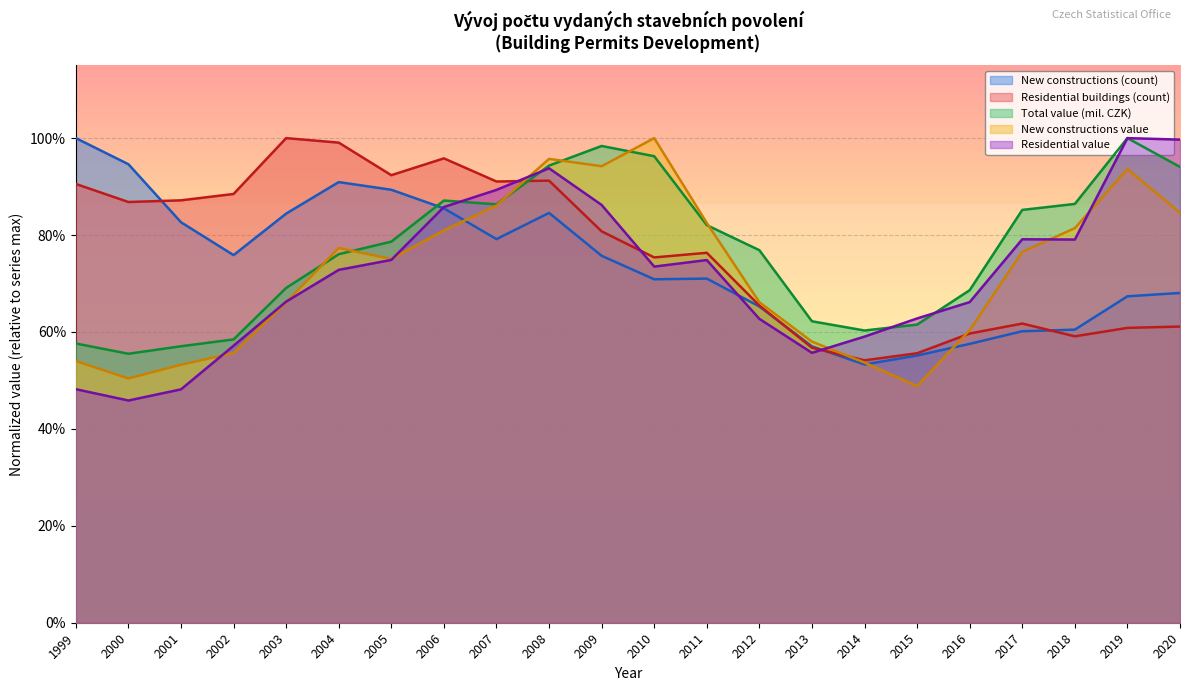

Reading left to right, what are all the values shown in this chart?

New constructions (count): 1999=1.0	2000=0.9	2001=0.8	2002=0.8	2003=0.8	2004=0.9	2005=0.9	2006=0.9	2007=0.8	2008=0.8	2009=0.8	2010=0.7	2011=0.7	2012=0.7	2013=0.6	2014=0.5	2015=0.6	2016=0.6	2017=0.6	2018=0.6	2019=0.7	2020=0.7
Residential buildings (count): 1999=0.9	2000=0.9	2001=0.9	2002=0.9	2003=1.0	2004=1.0	2005=0.9	2006=1.0	2007=0.9	2008=0.9	2009=0.8	2010=0.8	2011=0.8	2012=0.7	2013=0.6	2014=0.5	2015=0.6	2016=0.6	2017=0.6	2018=0.6	2019=0.6	2020=0.6
Total value (mil. CZK): 1999=0.6	2000=0.6	2001=0.6	2002=0.6	2003=0.7	2004=0.8	2005=0.8	2006=0.9	2007=0.9	2008=0.9	2009=1.0	2010=1.0	2011=0.8	2012=0.8	2013=0.6	2014=0.6	2015=0.6	2016=0.7	2017=0.9	2018=0.9	2019=1.0	2020=0.9
New constructions value: 1999=0.5	2000=0.5	2001=0.5	2002=0.6	2003=0.7	2004=0.8	2005=0.8	2006=0.8	2007=0.9	2008=1.0	2009=0.9	2010=1.0	2011=0.8	2012=0.7	2013=0.6	2014=0.5	2015=0.5	2016=0.6	2017=0.8	2018=0.8	2019=0.9	2020=0.8
Residential value: 1999=0.5	2000=0.5	2001=0.5	2002=0.6	2003=0.7	2004=0.7	2005=0.7	2006=0.9	2007=0.9	2008=0.9	2009=0.9	2010=0.7	2011=0.7	2012=0.6	2013=0.6	2014=0.6	2015=0.6	2016=0.7	2017=0.8	2018=0.8	2019=1.0	2020=1.0